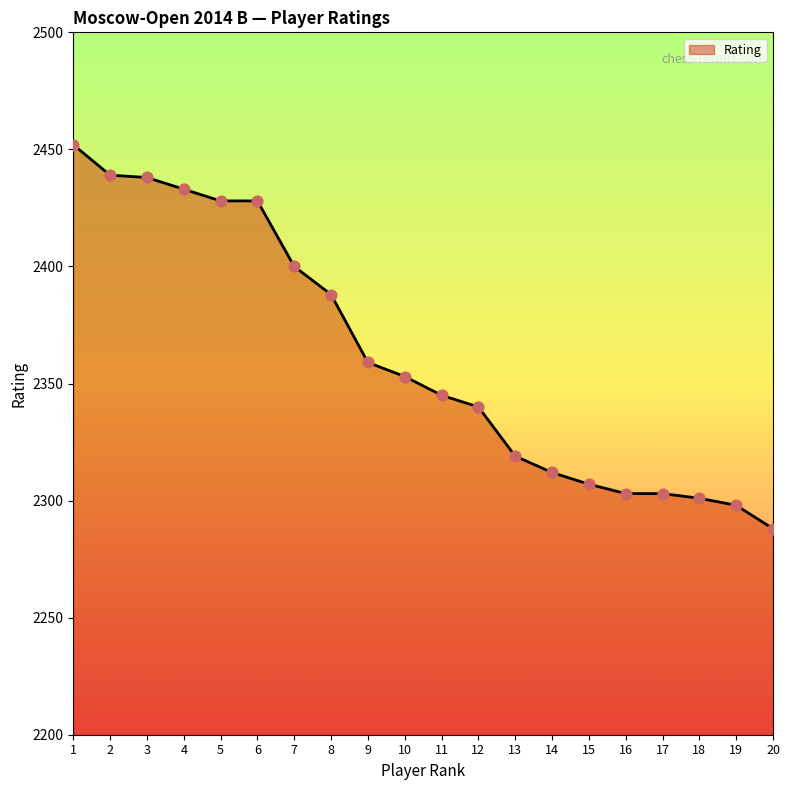

What is the change in value from 12 to 20?

-52